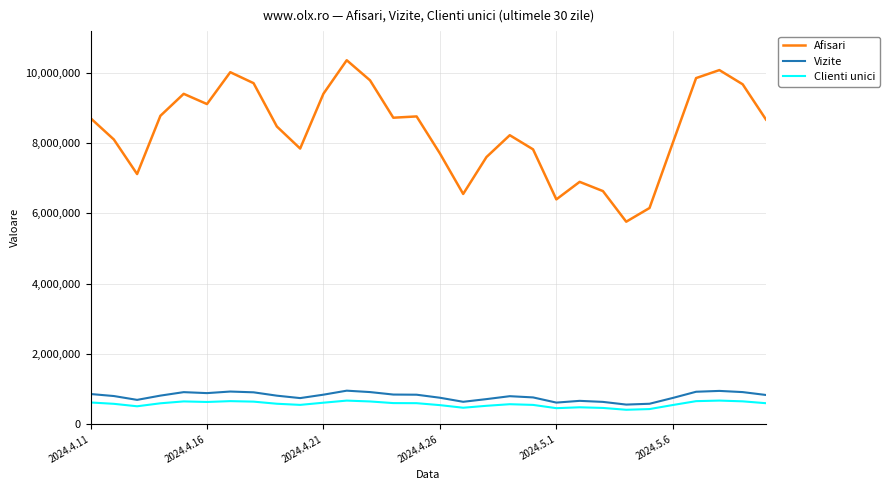

What is the lowest value of the Afisari series?

5760549